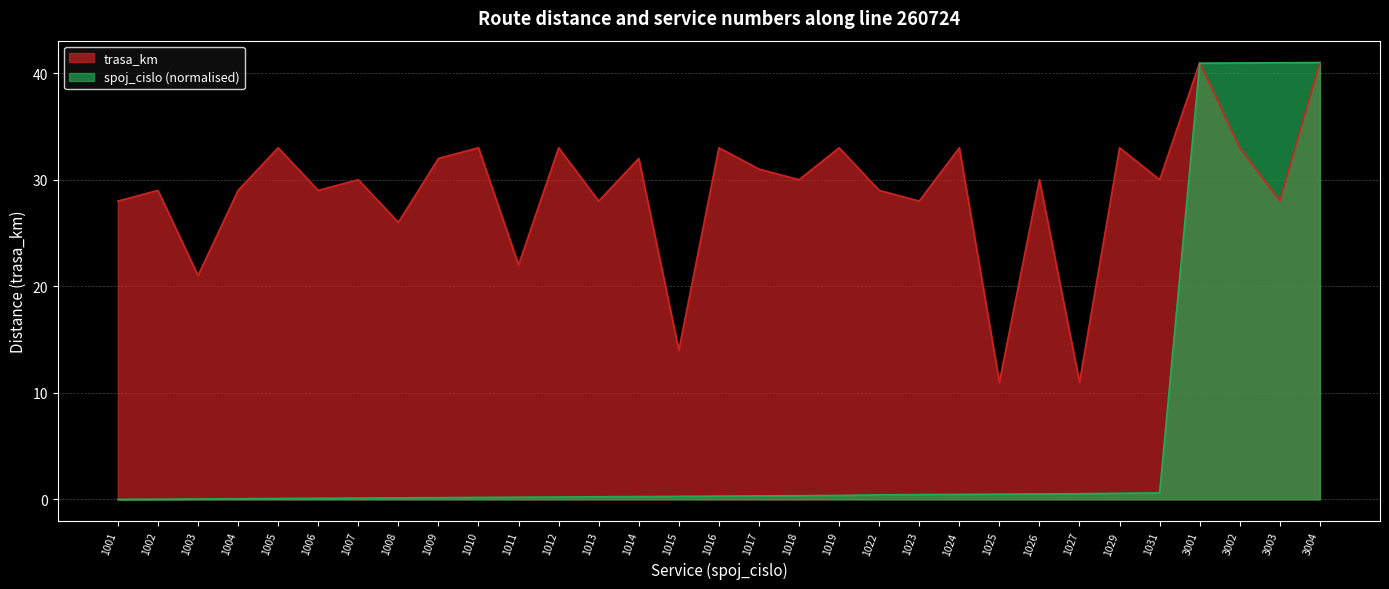

What is the sum of the spoj_cislo values at 1008 and 1007?

0.3